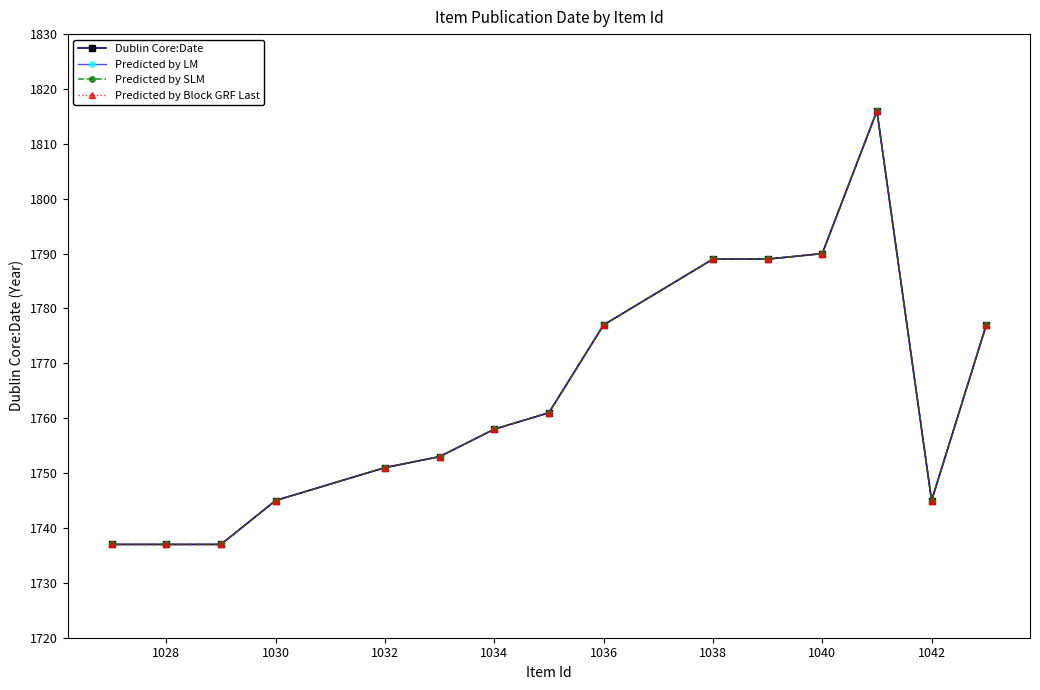

True or false: Predicted by Block GRF Last and Dublin Core:Date intersect in this chart.

False